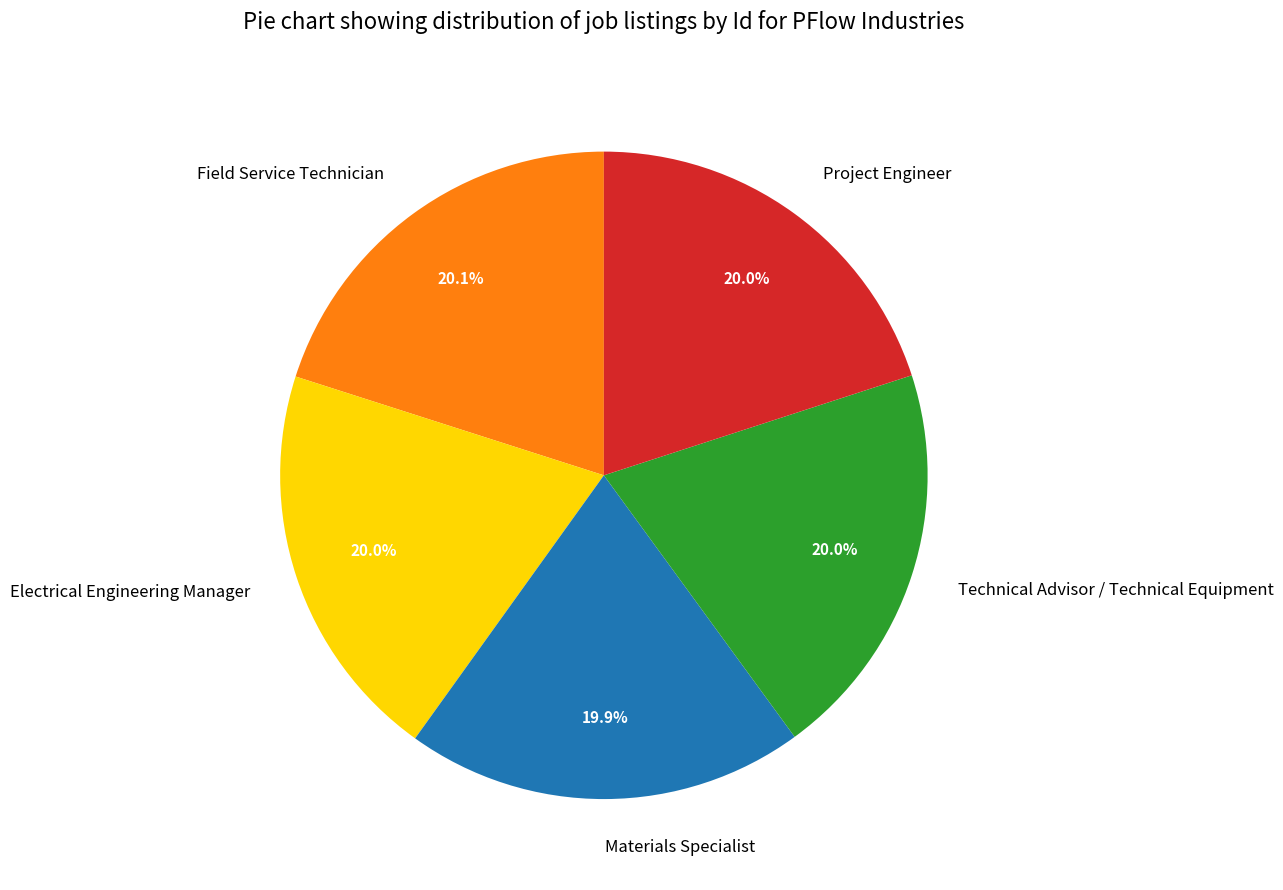

The Electrical Engineering Manager slice represents 20% of the pie. True or false?

True